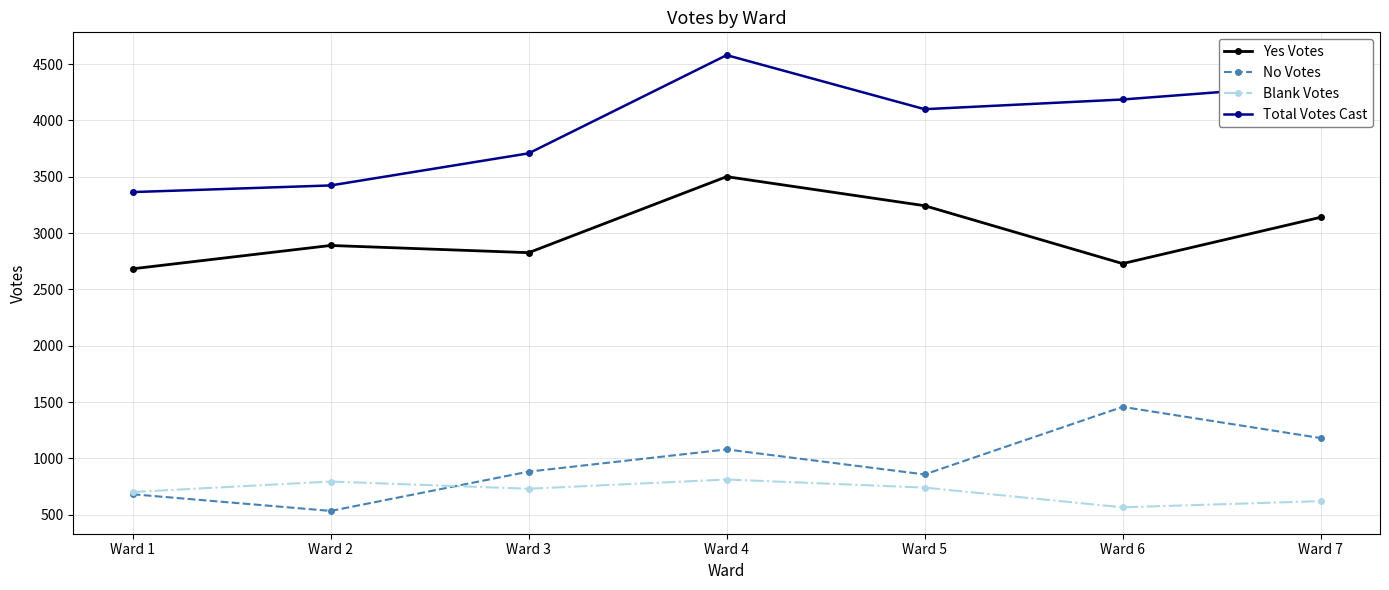

Which series changed the most between Ward 2 and Ward 3?

No Votes